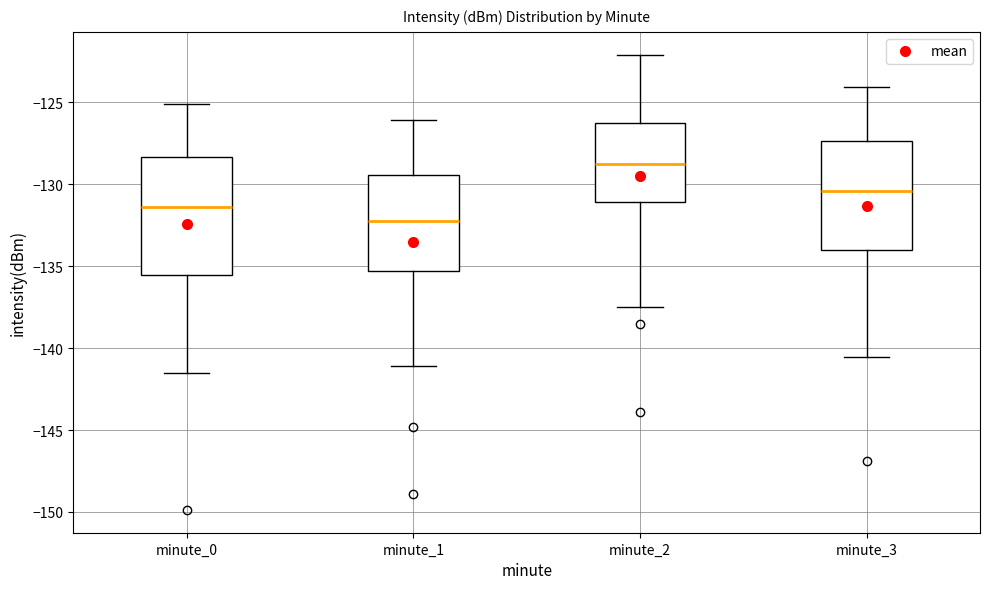

Reading left to right, read every box against the y-axis: the position of its median line, the range the box covers, and the ends of its whiskers. The values are not printed on the chart, so give them approximately, as read against the axis.

minute_0: median -131.5, box -135.5 to -128.5, whiskers -141.5 to -125.0
minute_1: median -132.5, box -135.5 to -129.5, whiskers -141.0 to -126.0
minute_2: median -128.5, box -131.0 to -126.5, whiskers -137.5 to -122.0
minute_3: median -130.5, box -134.0 to -127.5, whiskers -140.5 to -124.0